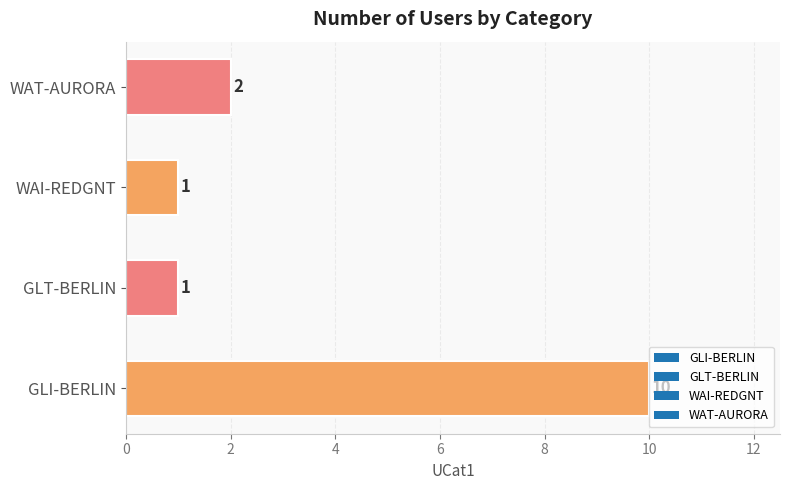

At which label is the value closest to 5?

WAT-AURORA